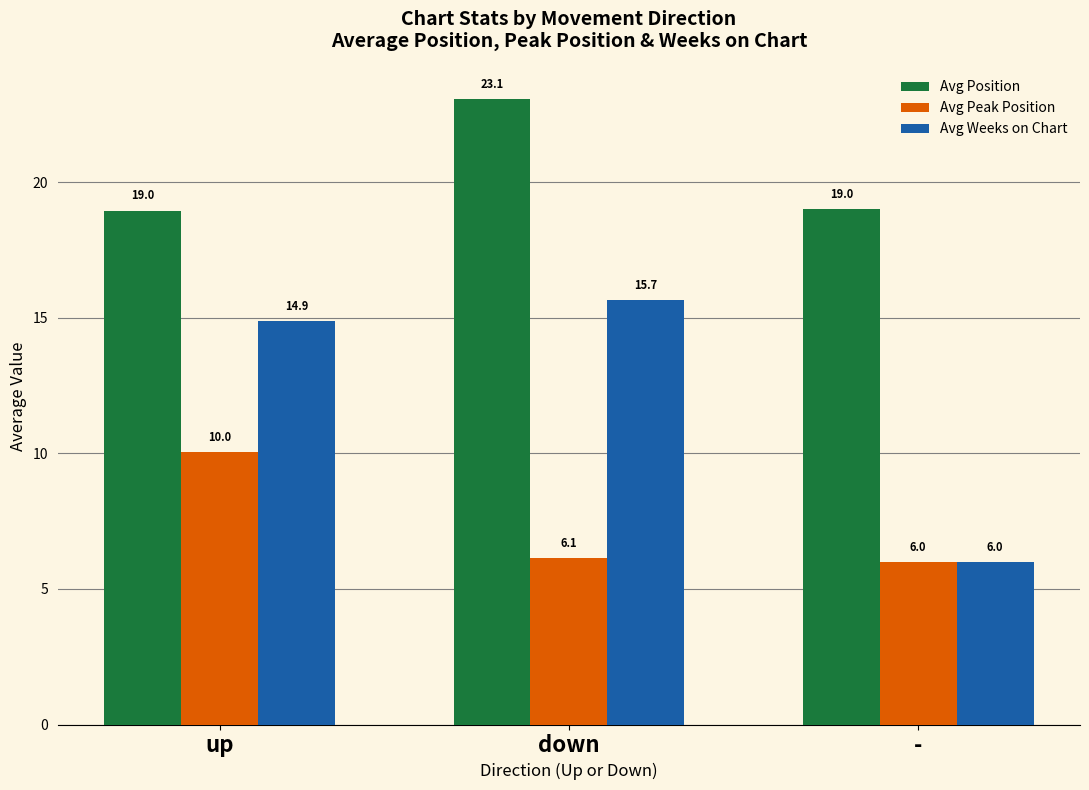

Which series changed the most between up and -?

Avg Weeks on Chart